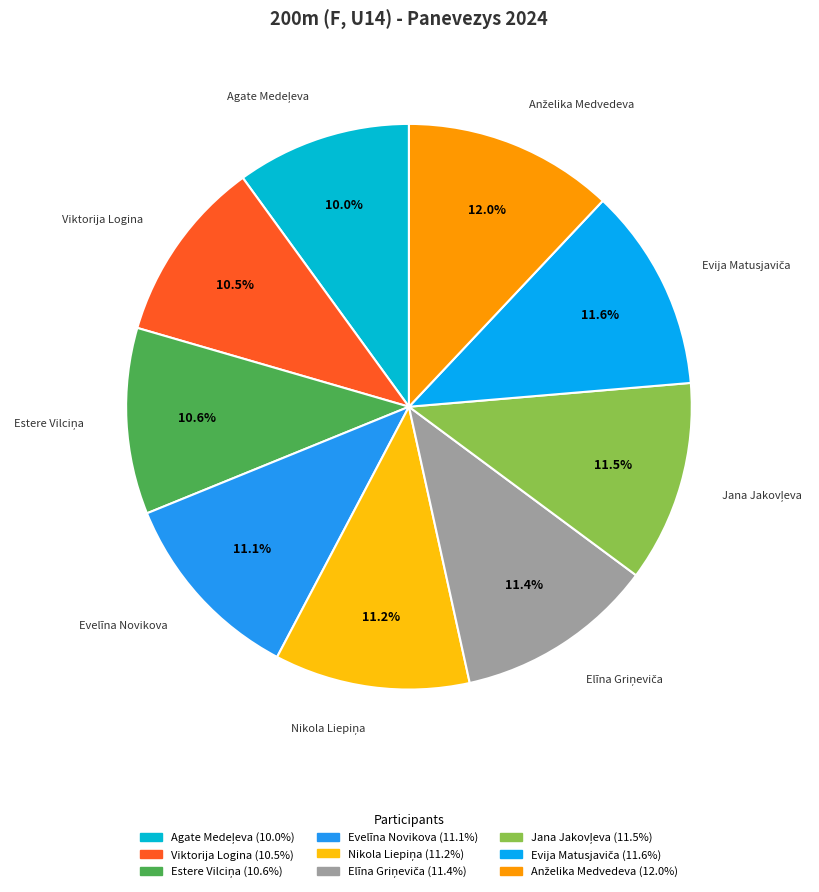

Is there a majority slice in this chart?

No